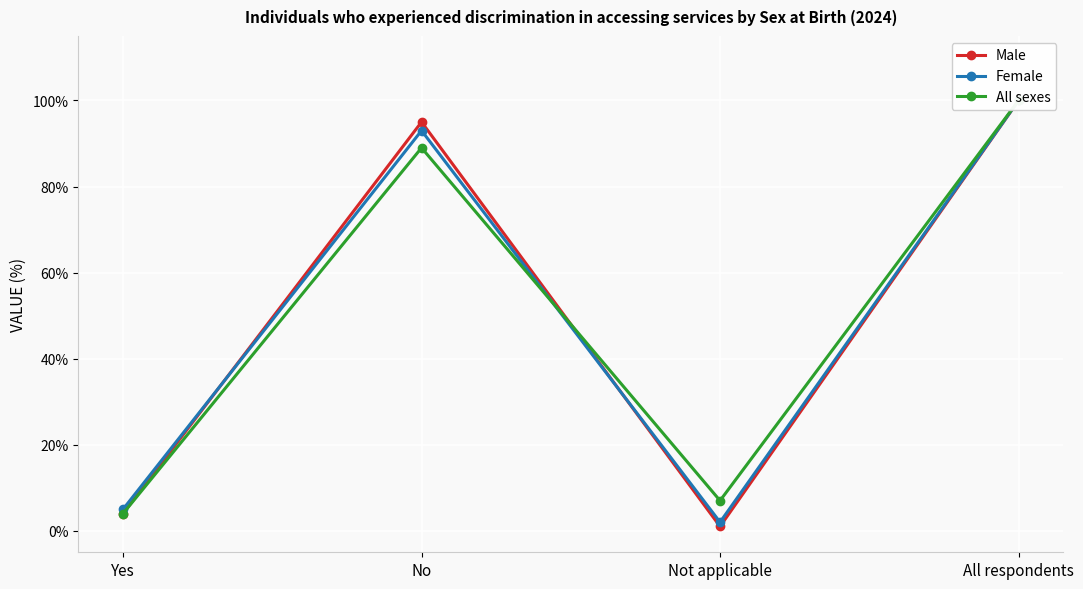

At which category does the chart reach its peak across all series?

All respondents